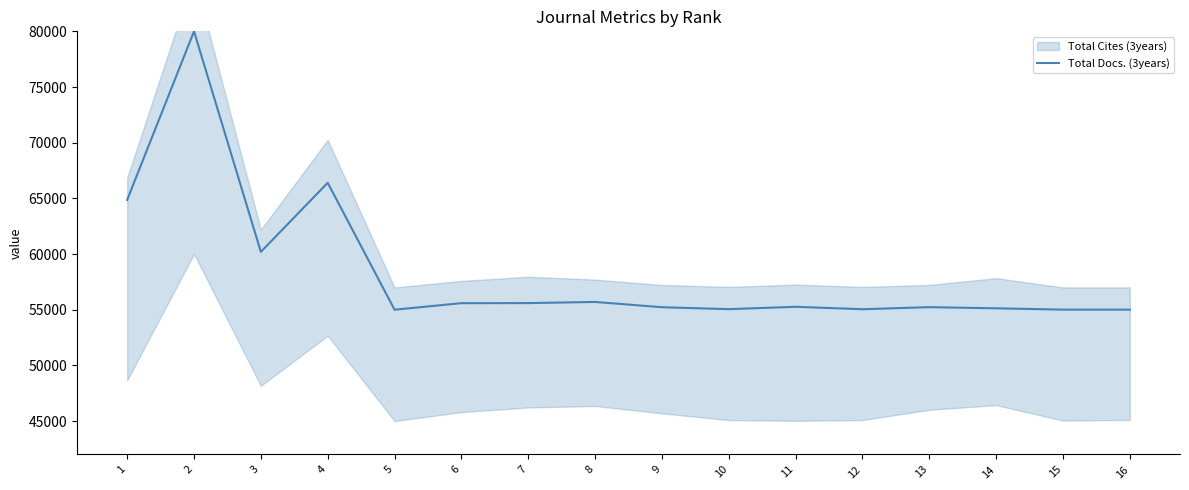

Is it true that the value at 3 is 60195.9?

True